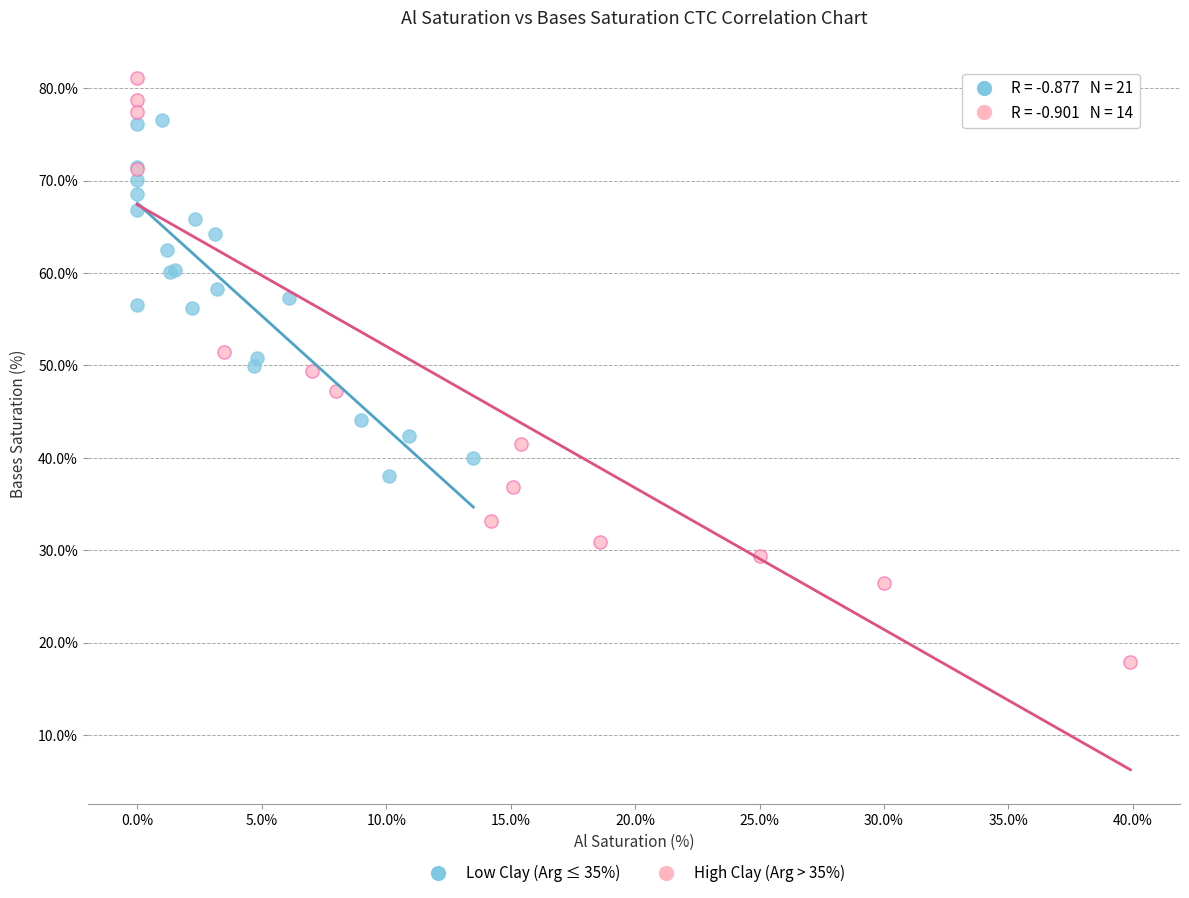

Which series contains the lowest Y value?

High Clay (Arg > 35%)